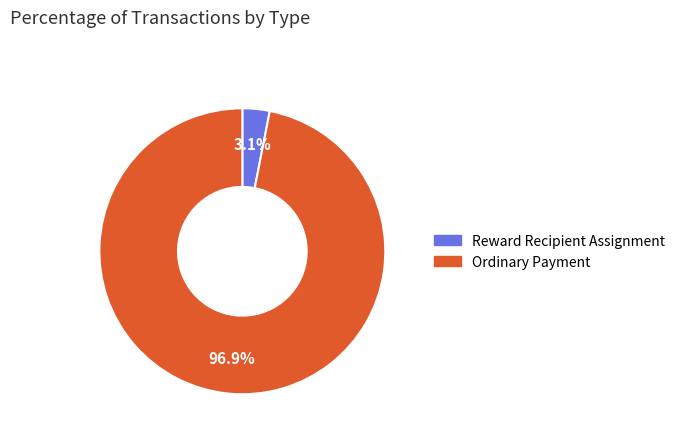

Between Reward Recipient Assignment and Ordinary Payment, which is larger?

Ordinary Payment